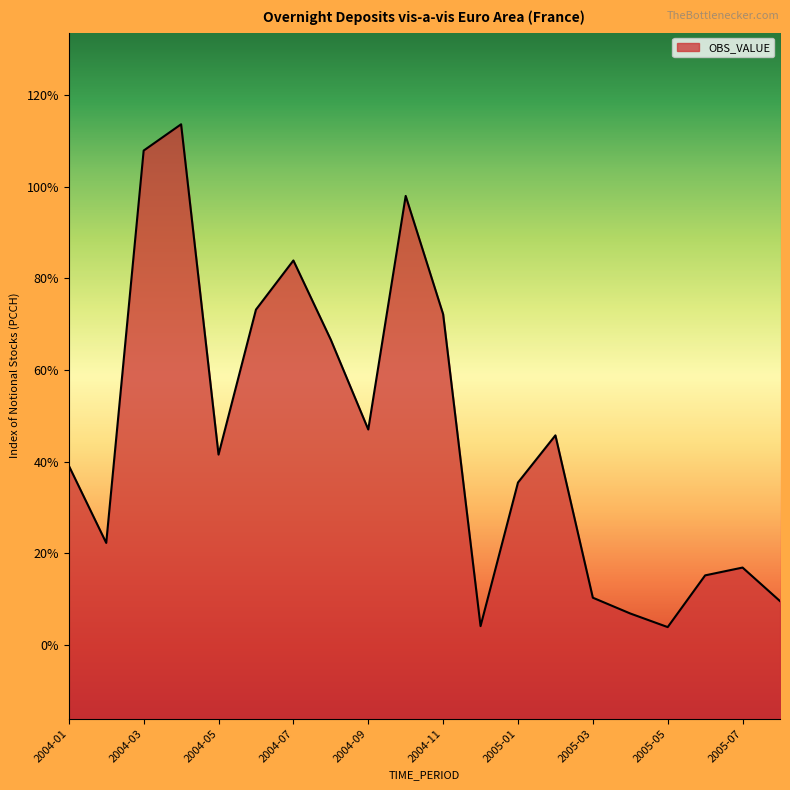

Reading left to right, transcribe all the data shown in this chart.

39.1	22.2	107.9	113.7	41.5	73.2	83.9	66.6	47.0	98.0	72.2	4.1	35.4	45.7	10.3	6.8	3.8	15.1	16.8	9.5